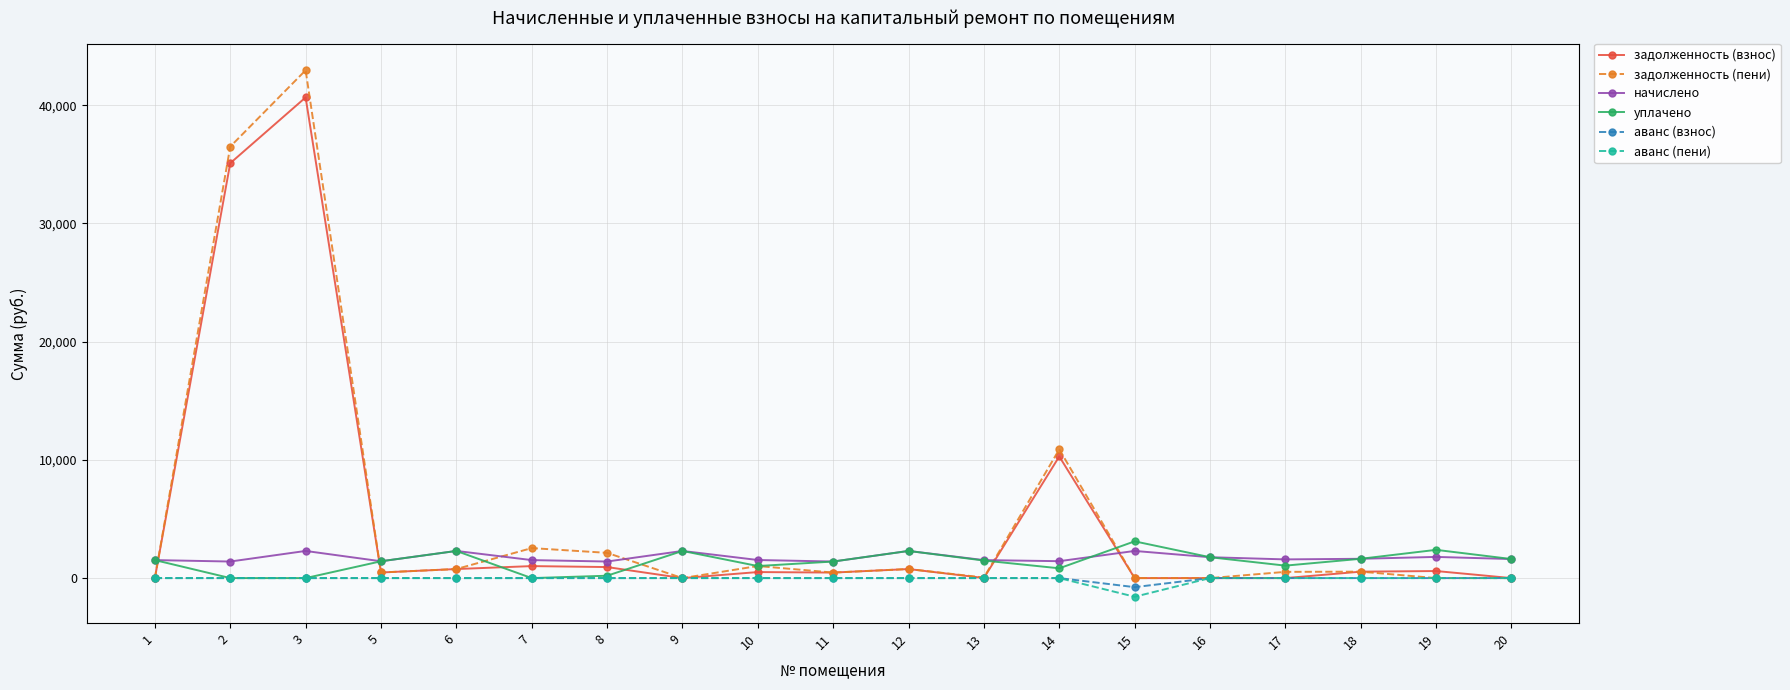

How many data points does each series have?

19